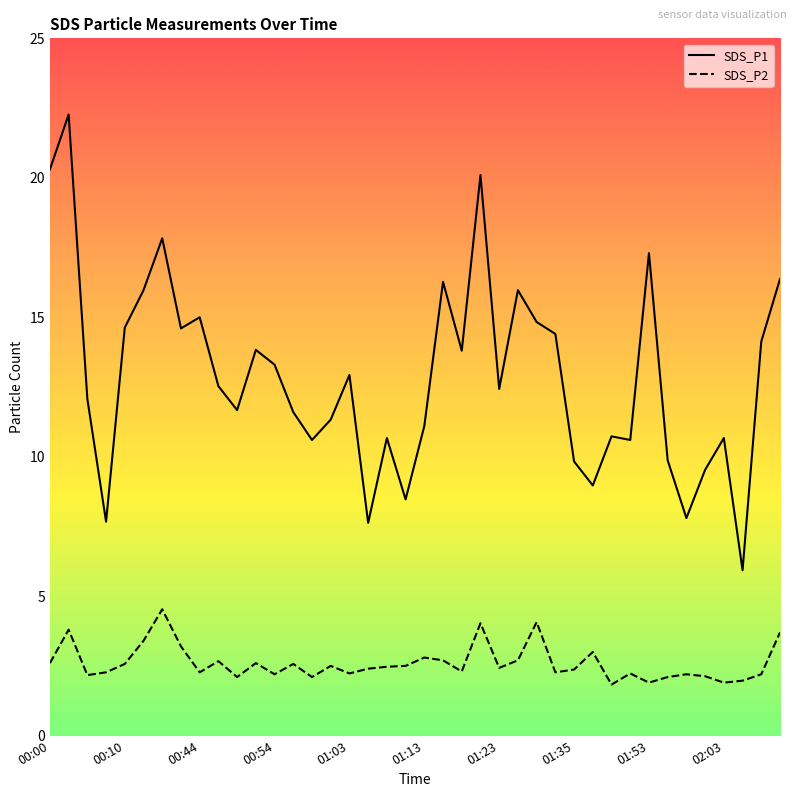

In SDS_P2, how many points are higher than both neighbors (excluding endpoints)?

12